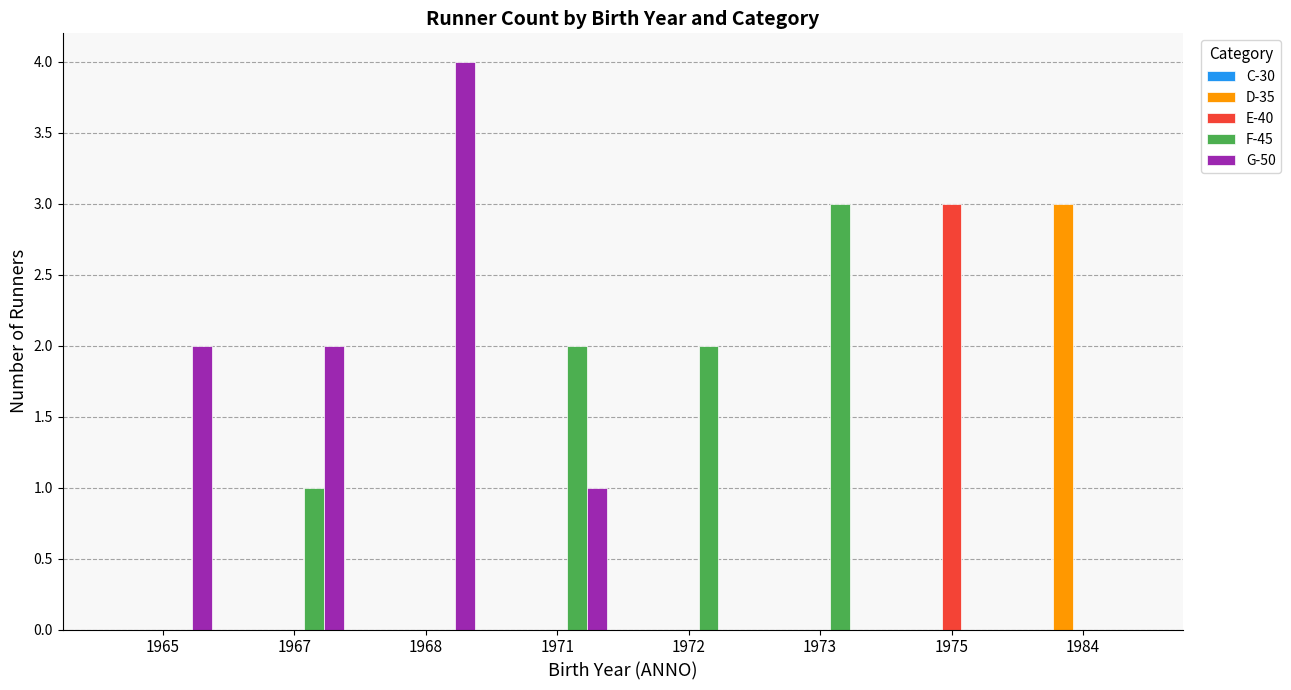

What is the total value across all series at 1971?

3